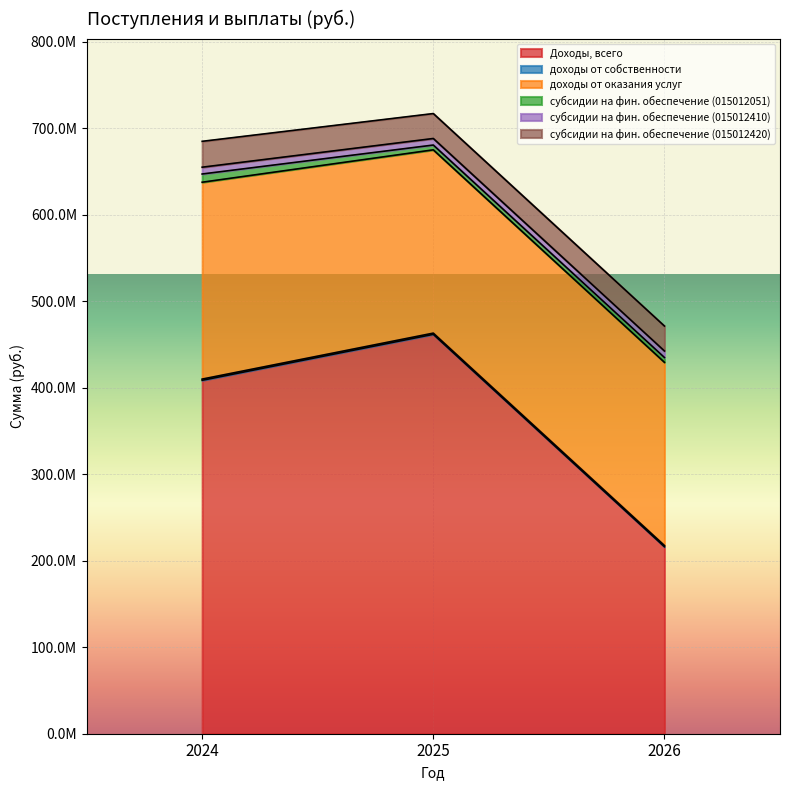

Which series has the largest total across all categories?

Доходы, всего